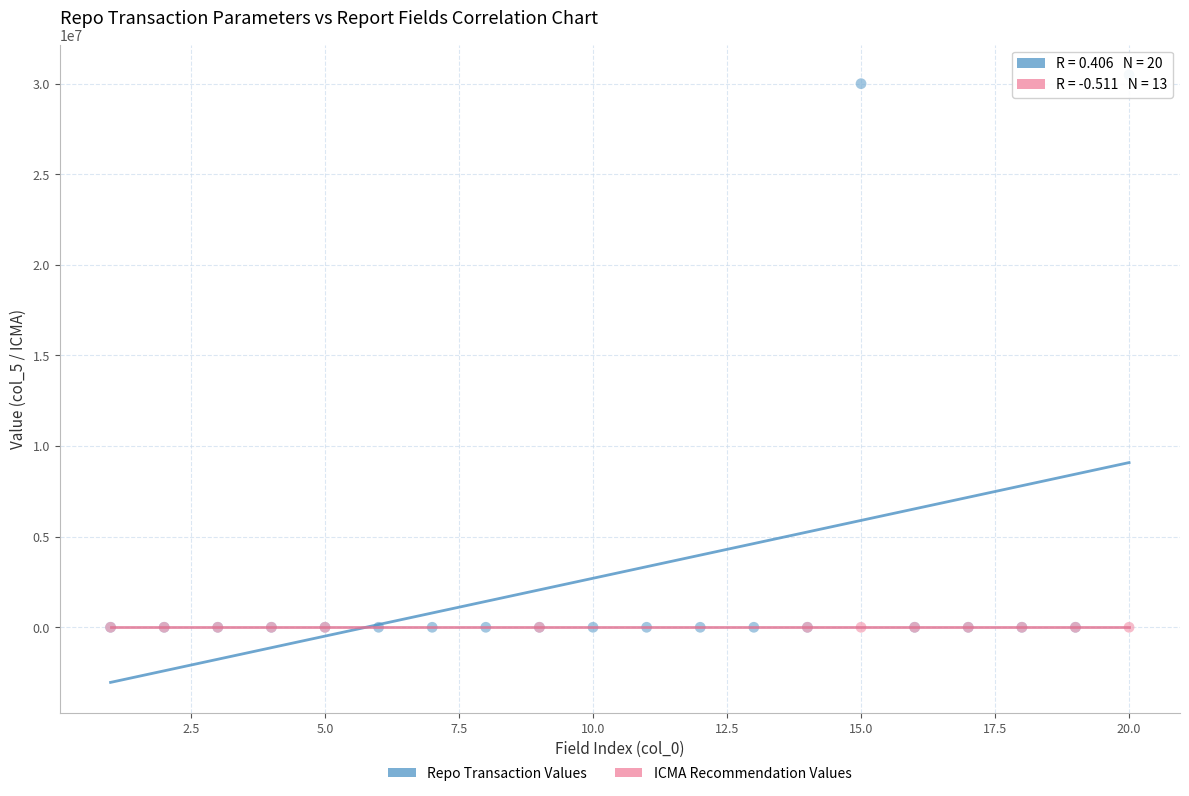

Which series contains the highest Y value?

Repo Transaction Values